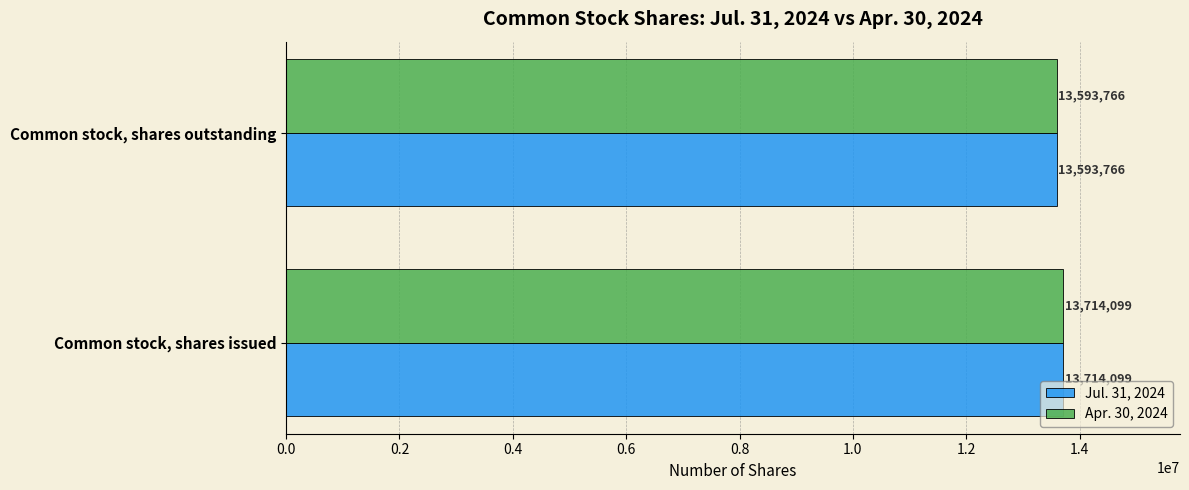

What is the maximum value shown in the chart?

13714099